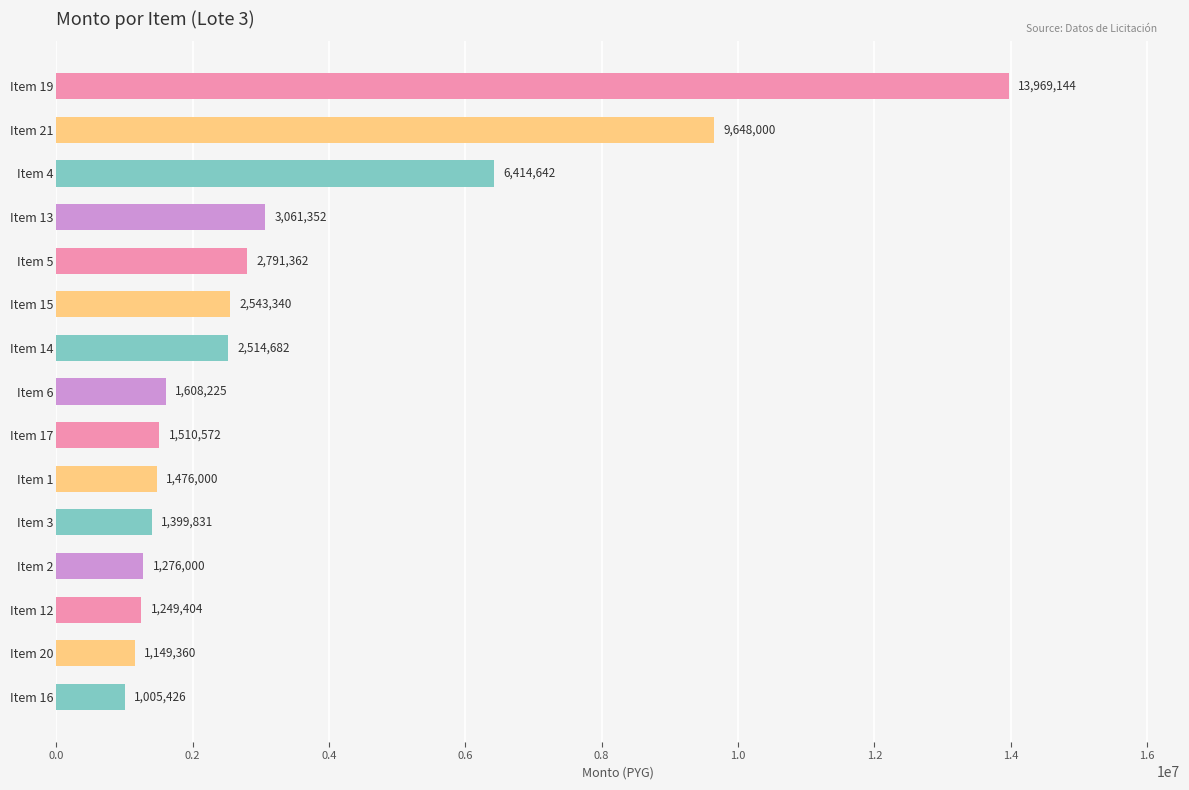

What is the difference between the second highest and minimum values?

8642574